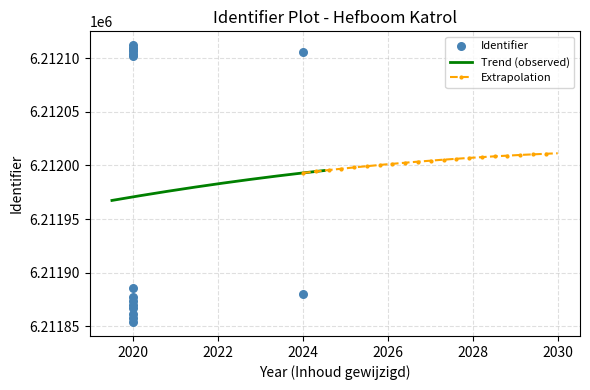

What is the ratio of the value at 2020 to the value at 2020?

1.0